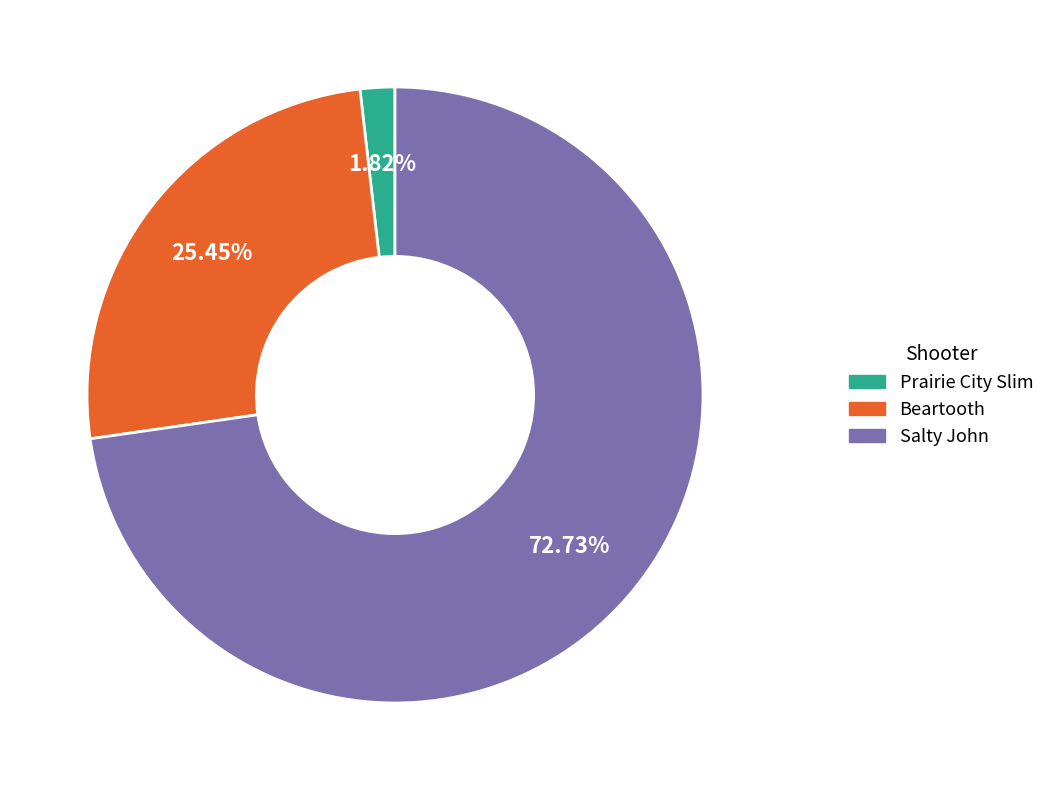

Count the number of slices in the pie.

3